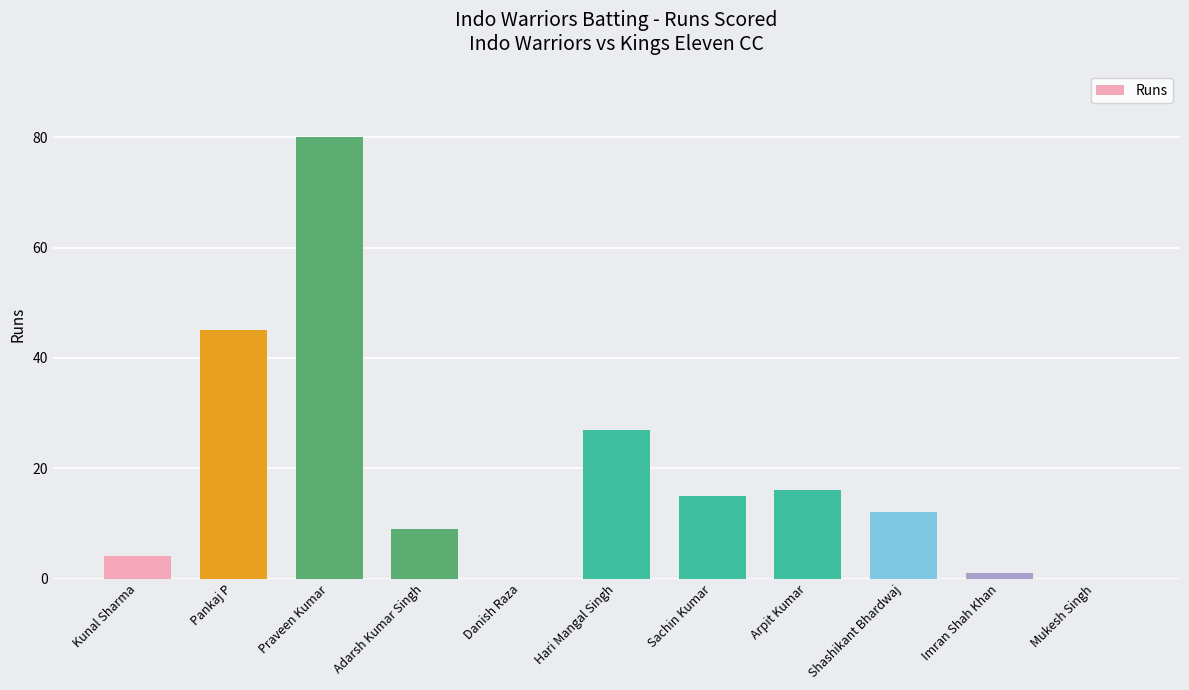

Count the number of categories in the chart.

11